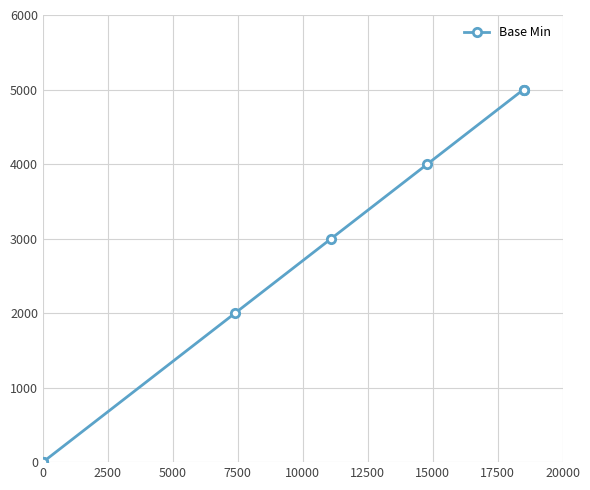

At which label does the data first exceed 3000?

12500